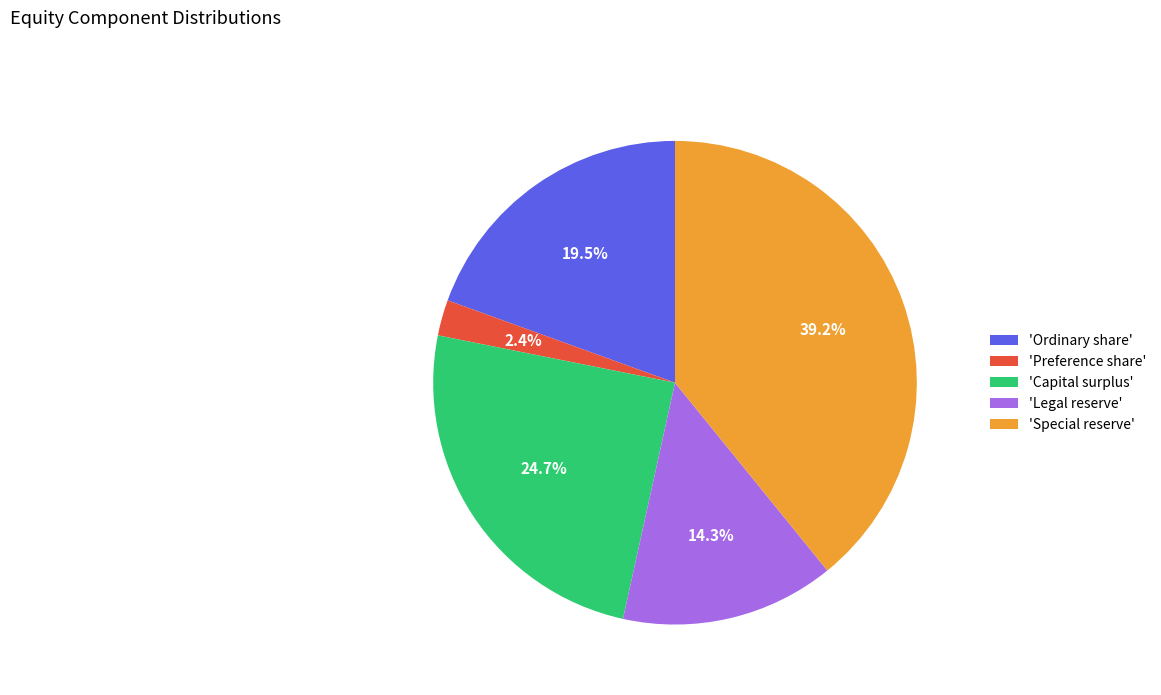

Rank the categories by value from highest to lowest.

'Special reserve', 'Capital surplus', 'Ordinary share', 'Legal reserve', 'Preference share'